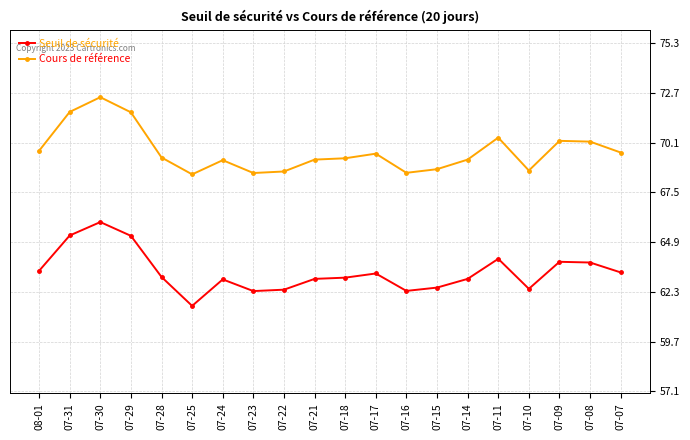

What is the sum of all Cours de référence values?

1392.9